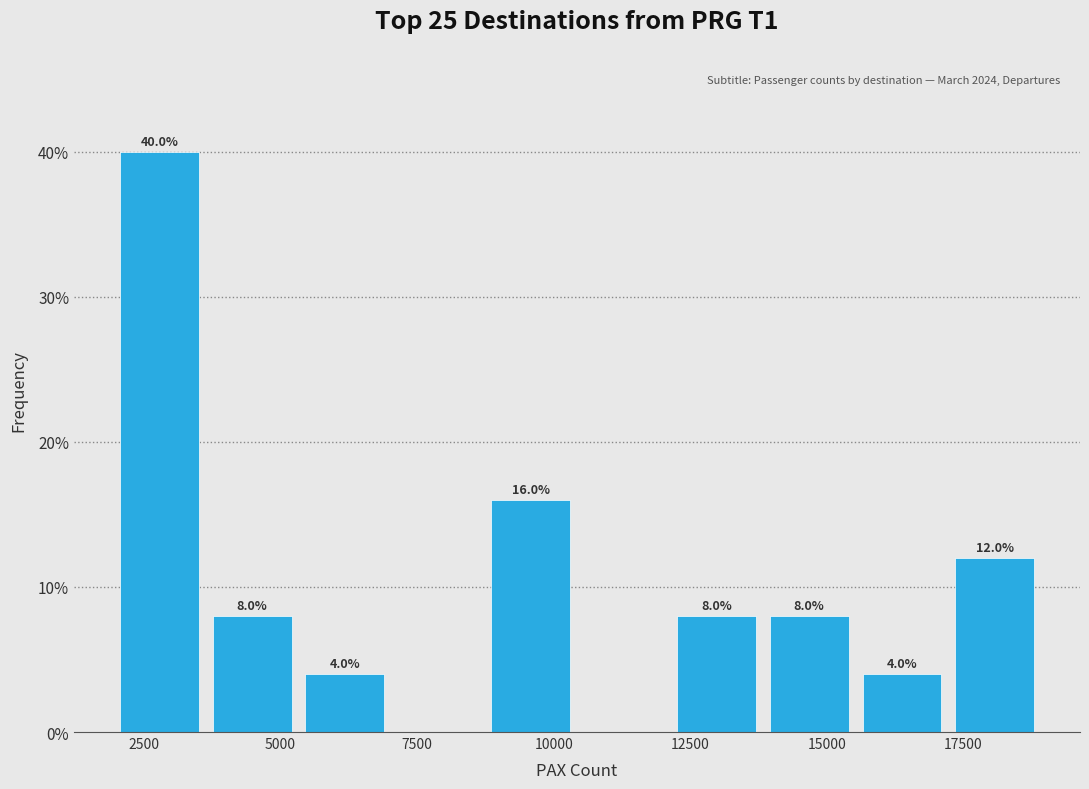

Around what value on the x-axis is the tallest bar? Give the approximate position of its centre, as read against the axis.

3000